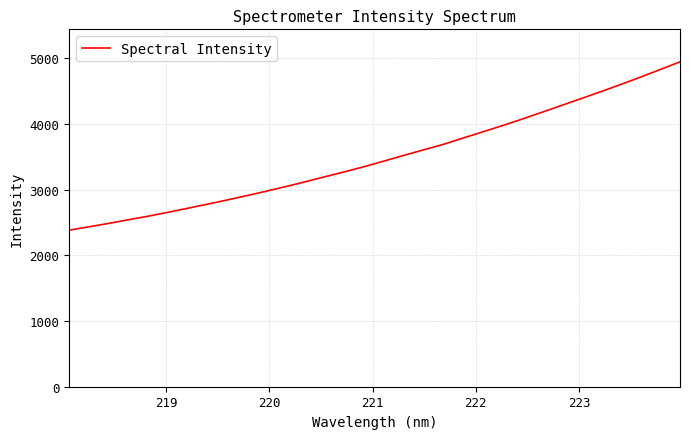

What is the smallest value displayed?

2383.3